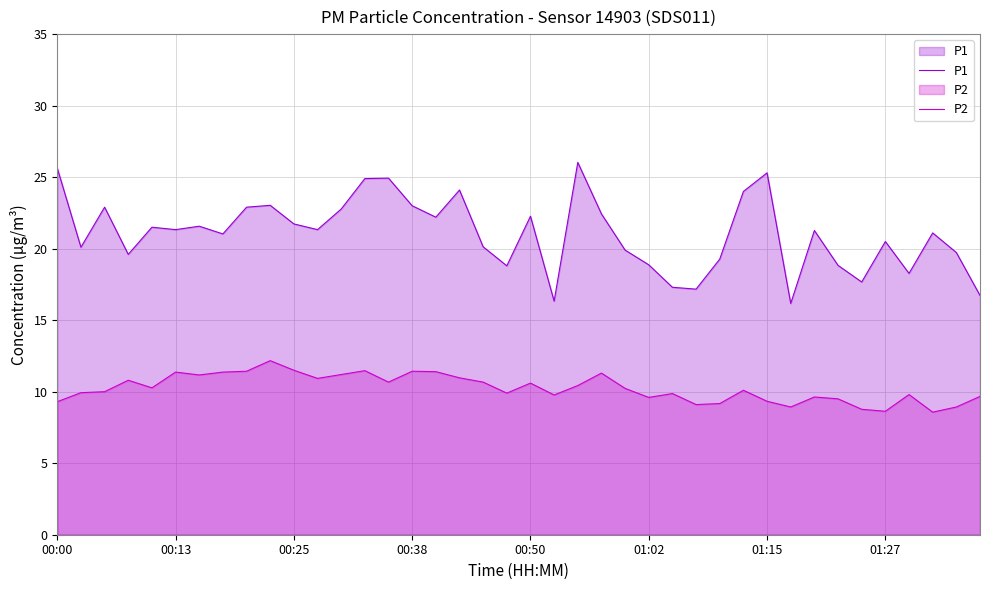

What is the difference between the second highest and second lowest values in the P1 series?

9.3